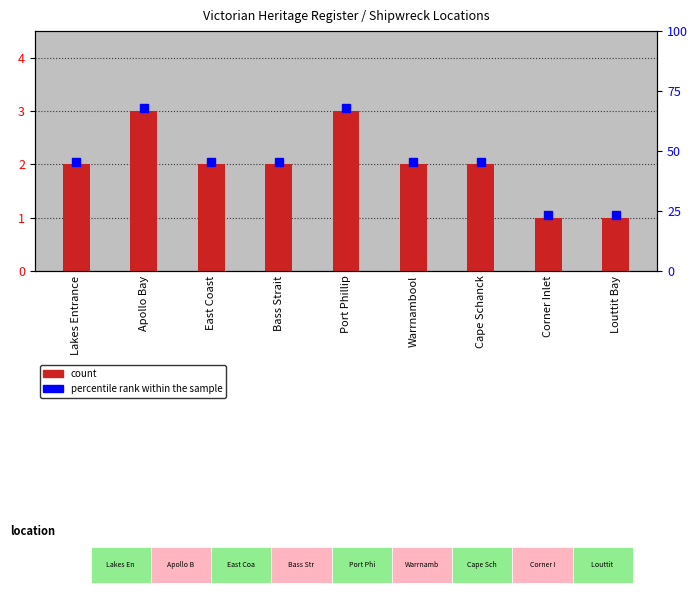

Is it true that the value at Apollo Bay is 3?

True